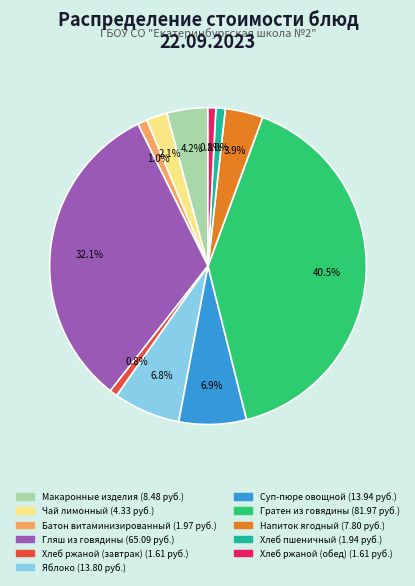

Is there any slice that represents more than half of the pie?

No